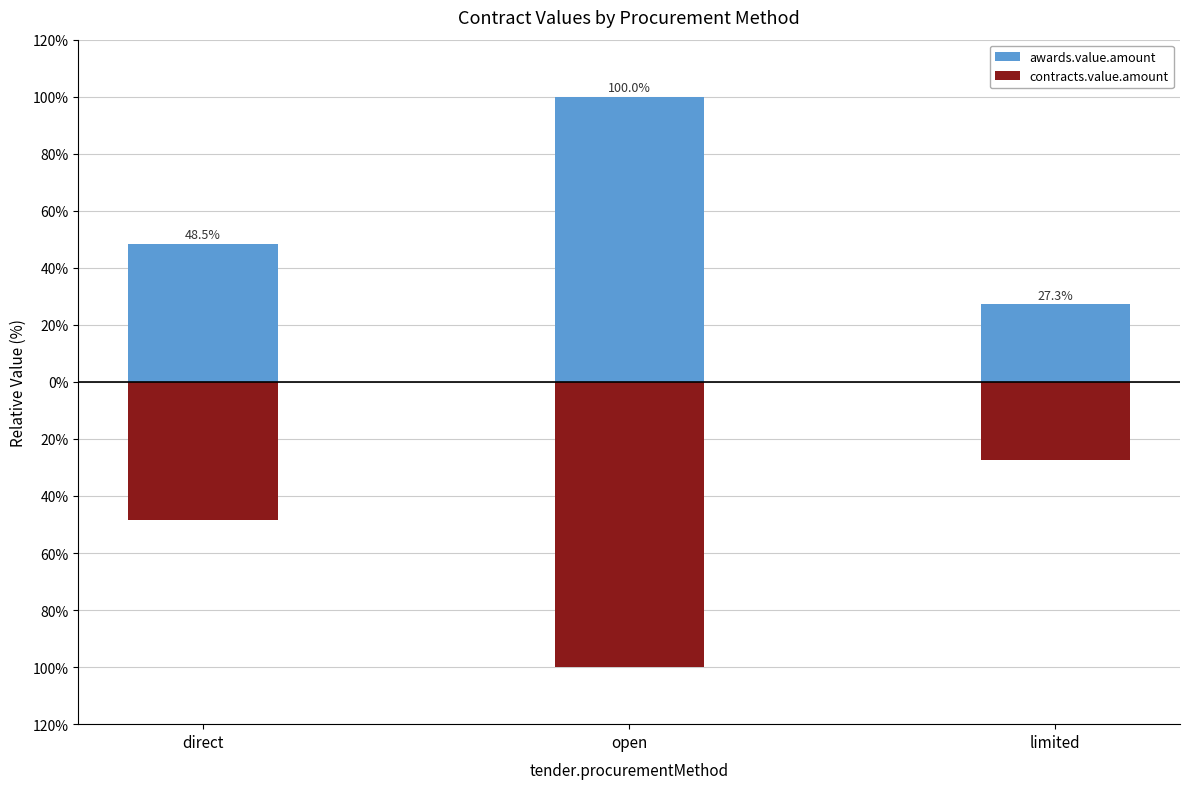

Which series has the widest spread of values?

awards.value.amount